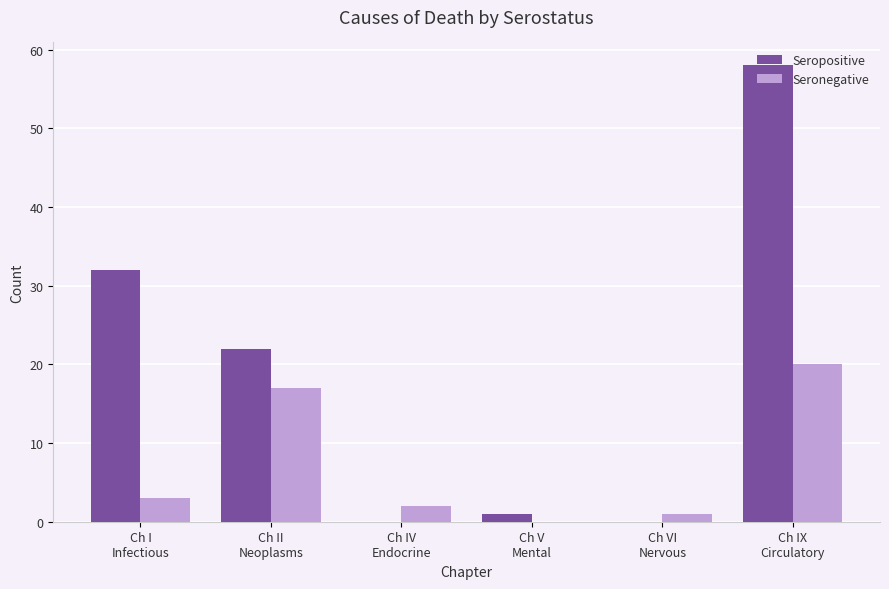

Is it true that Seronegative equals 1 at Ch VI
Nervous?

True